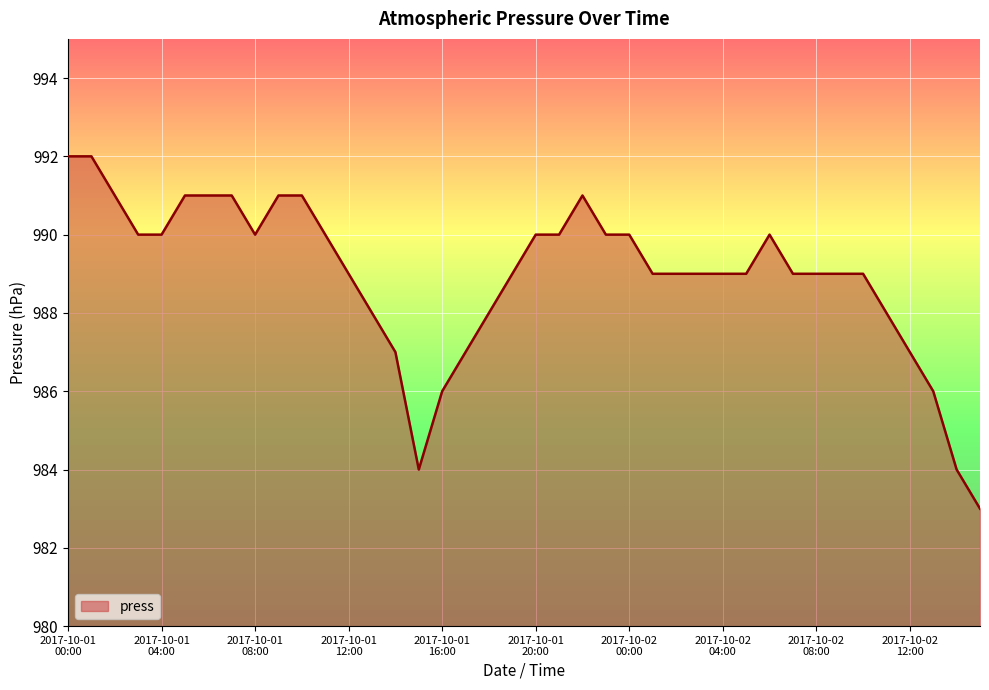

What is the smallest value displayed?

983